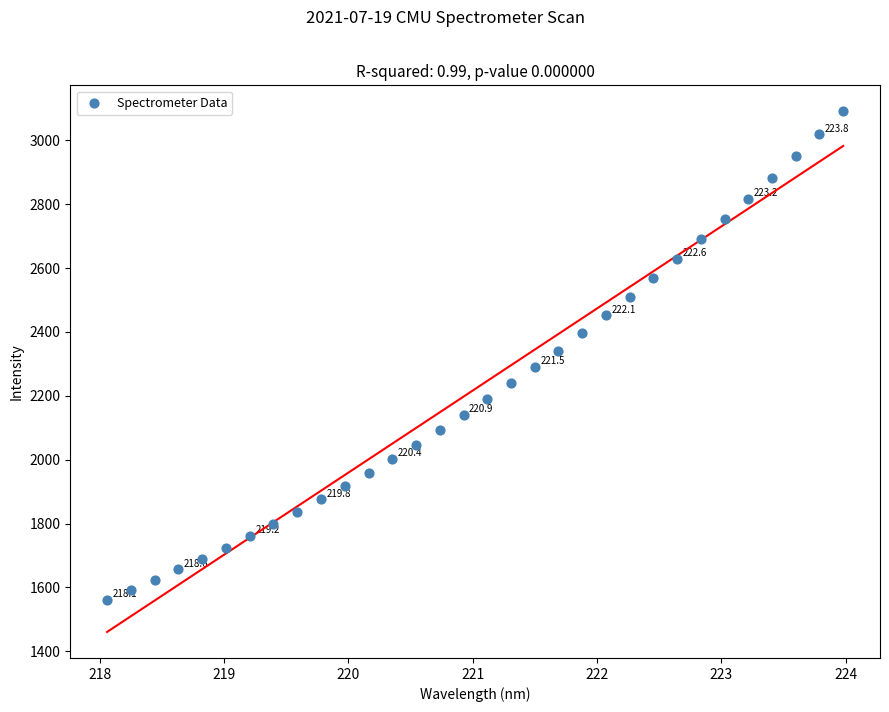

What is the range of Y values (max minus min)?

1530.1